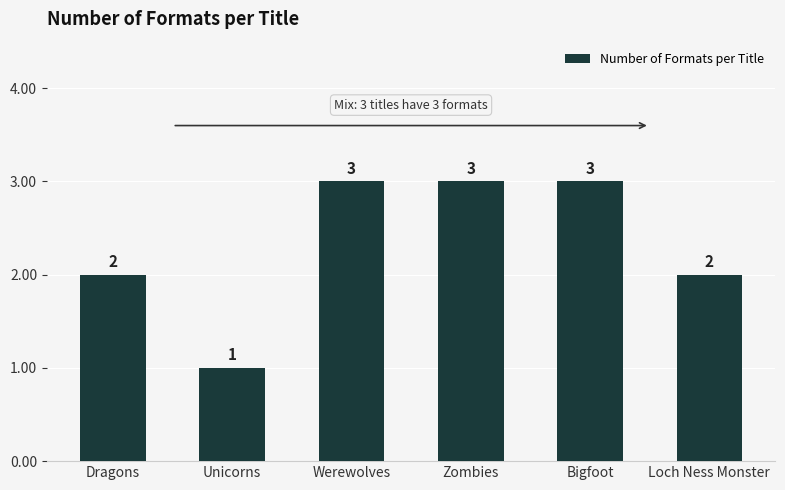

What is the change in value from Unicorns to Loch Ness Monster?

+1